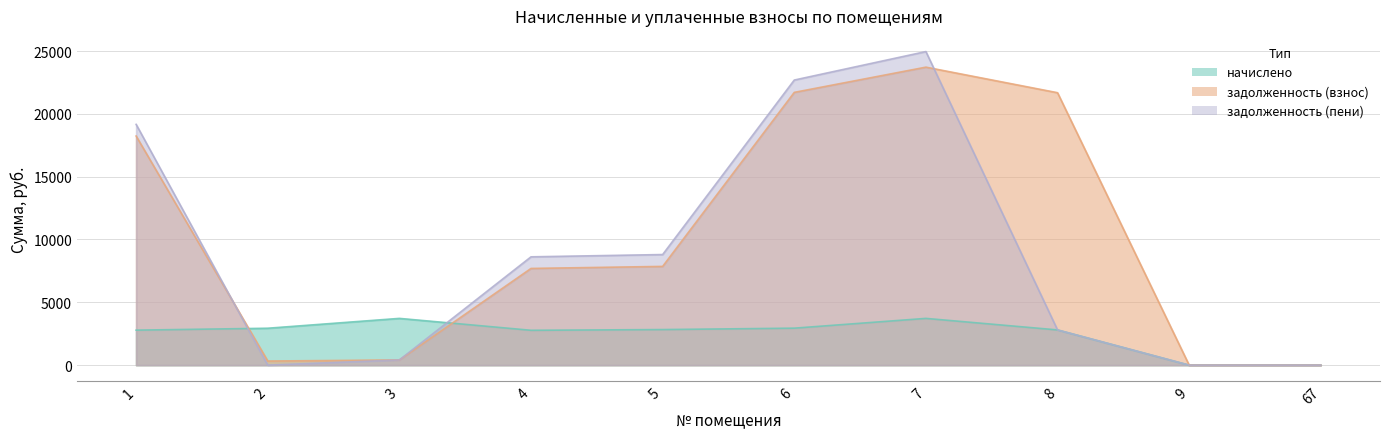

At which label does начислено reach its minimum?

9